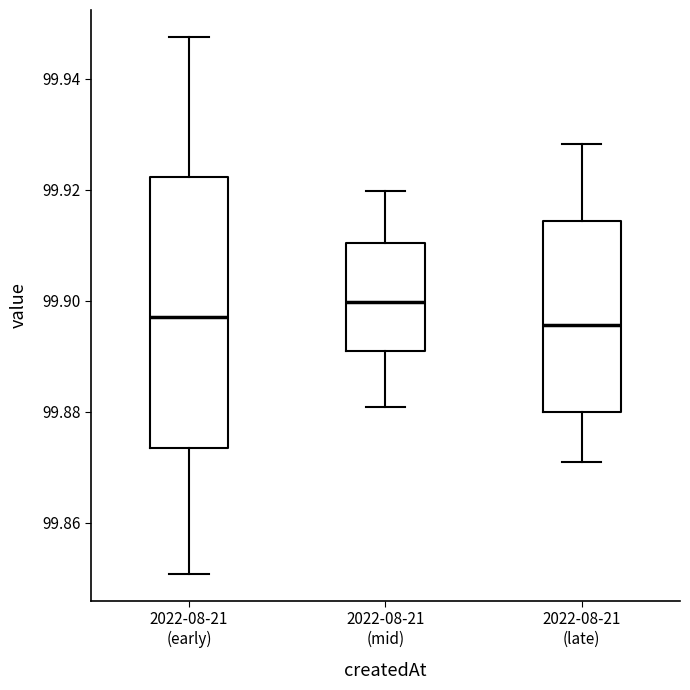

Which box is the tallest, from its lower edge to its upper edge?

2022-08-21 (early)